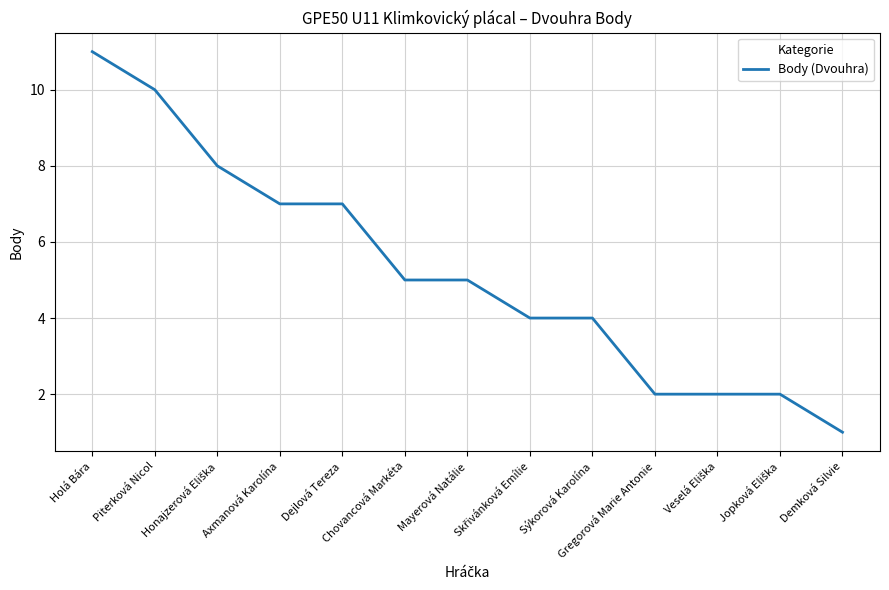

What is the ratio of the value at Piterková Nicol to the value at Holá Bára?

0.9